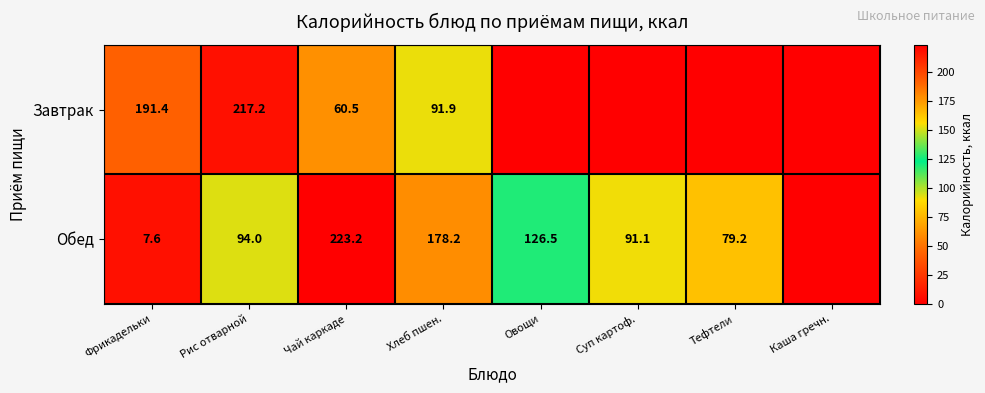

What is the difference between the Обед values at Рис отварной and Хлеб пшен.?

84.2